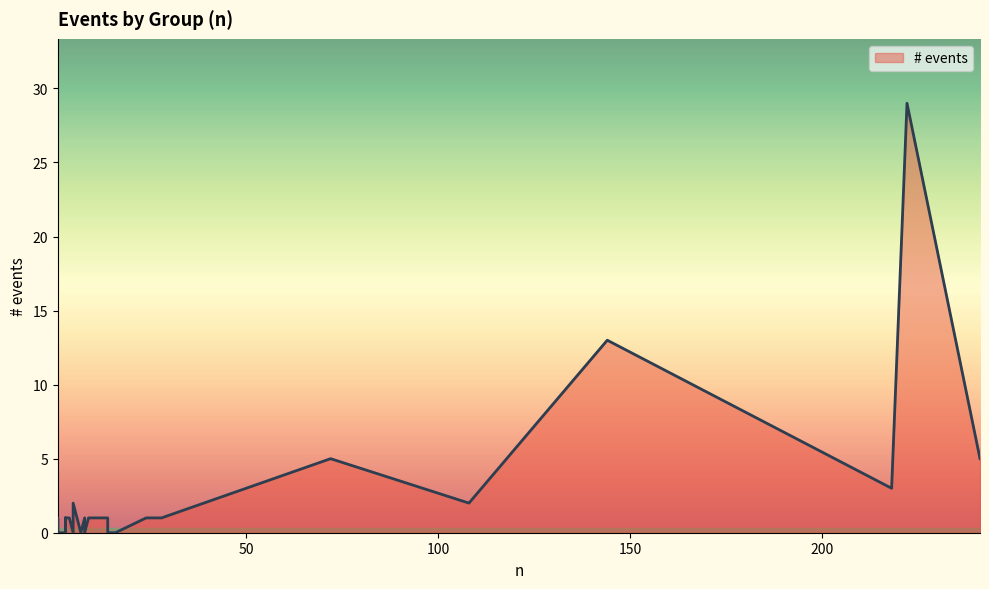

The value at 5 is 10. True or false?

False